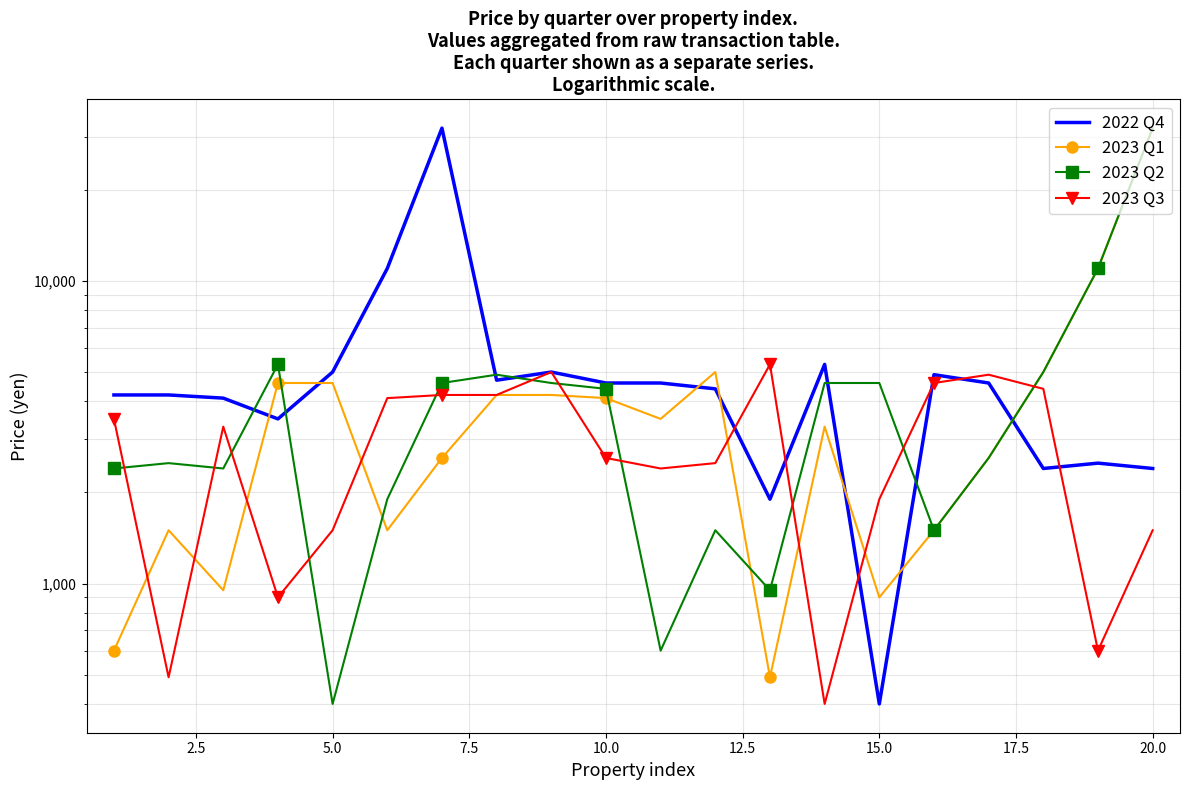

How many intersections are there between 2023 Q1 and 2022 Q4?

7